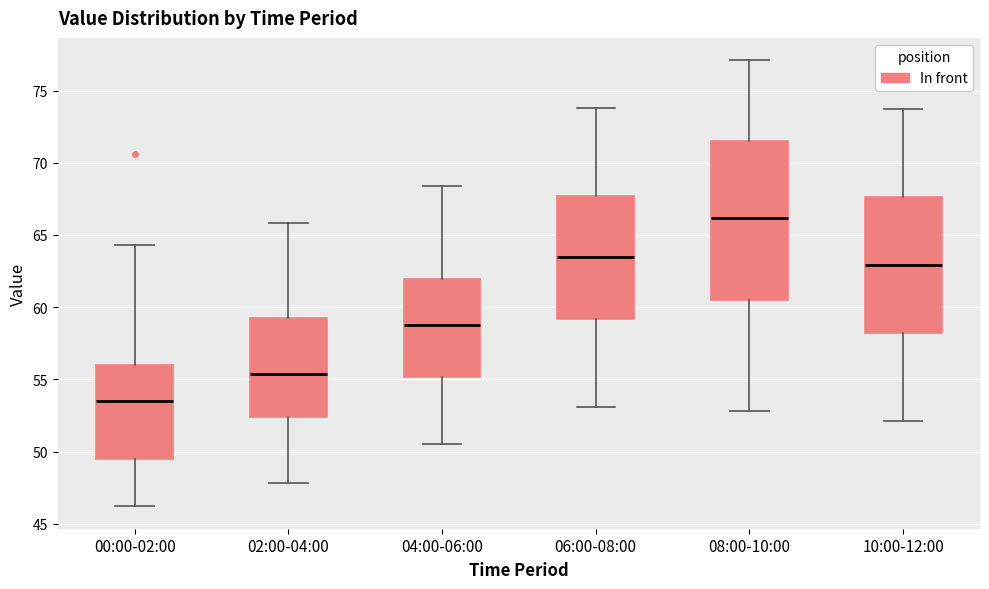

Reading left to right, transcribe this box plot: for each box, give where its median line is, the range the box spans, and where its two whiskers end, as read against the y-axis. The values are not printed on the chart, so give them approximately, as read against the axis.

00:00-02:00: median 53.5, box 49.5 to 56.0, whiskers 46.0 to 64.5
02:00-04:00: median 55.5, box 52.5 to 59.0, whiskers 48.0 to 66.0
04:00-06:00: median 59.0, box 55.0 to 62.0, whiskers 50.5 to 68.5
06:00-08:00: median 63.5, box 59.0 to 67.5, whiskers 53.0 to 74.0
08:00-10:00: median 66.0, box 60.5 to 71.5, whiskers 53.0 to 77.0
10:00-12:00: median 63.0, box 58.0 to 67.5, whiskers 52.0 to 73.5